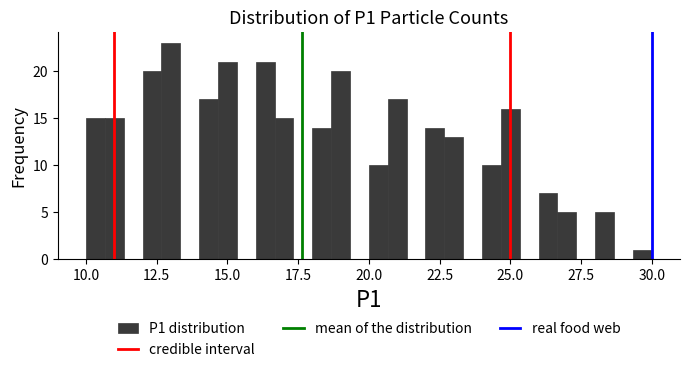

Around what value on the x-axis is the tallest bar? Give the approximate position of its centre, as read against the axis.

13.0